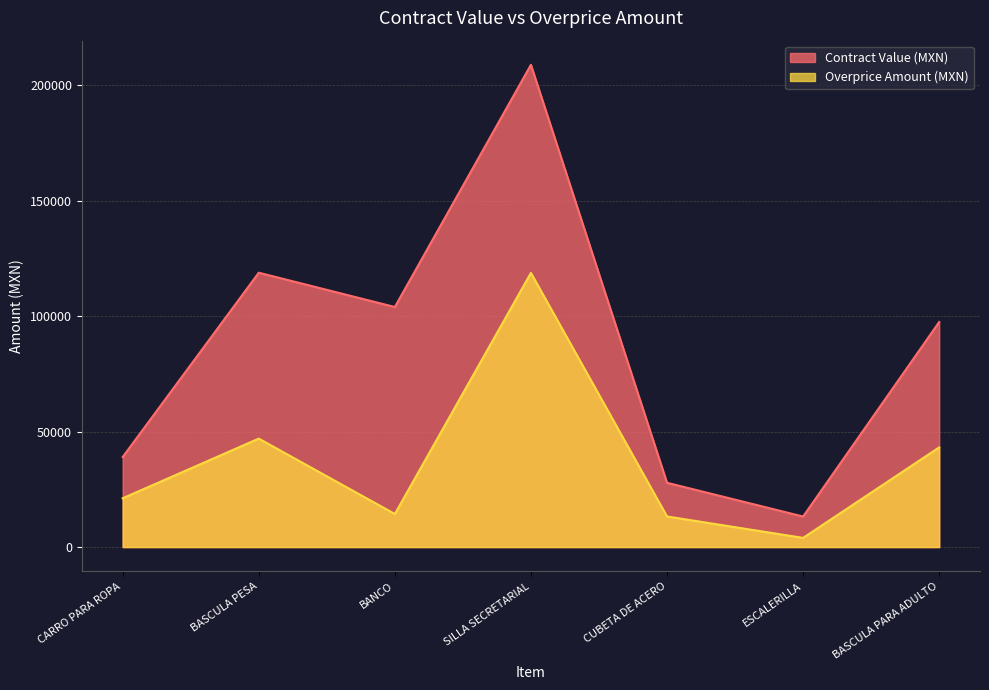

True or false: Overprice Amount (MXN) and Contract Value (MXN) cross at least once.

False